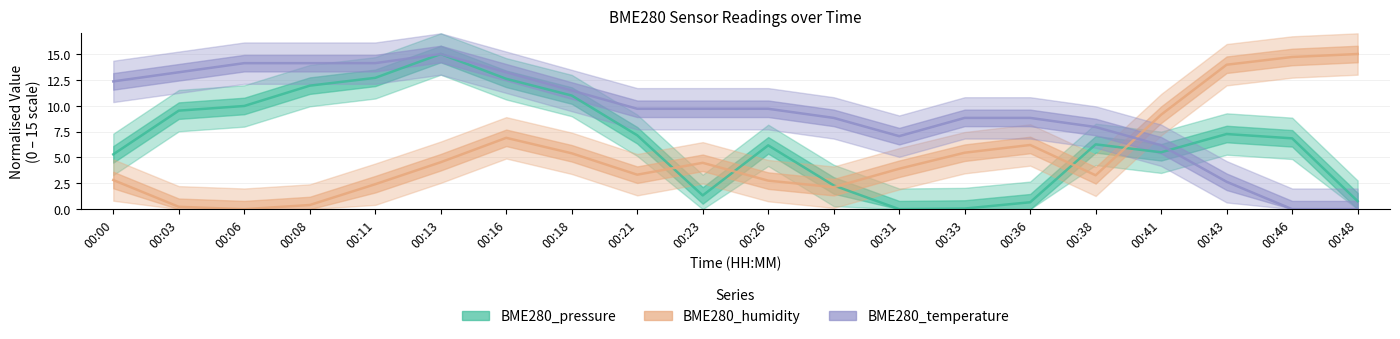

In BME280_temperature, how many points are higher than both neighbors (excluding endpoints)?

1